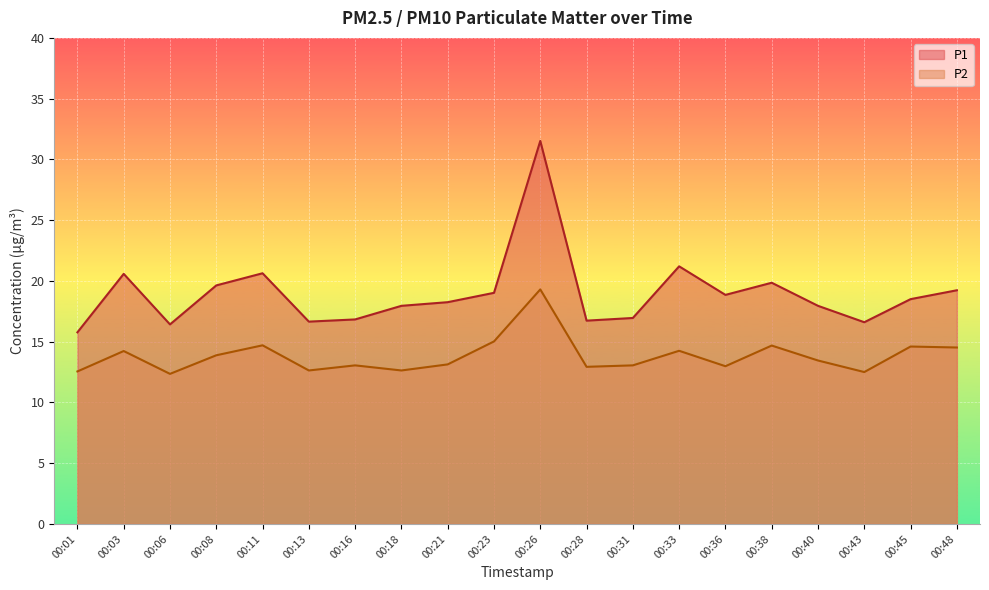

What value does the P1 series have at 00:11?

20.6